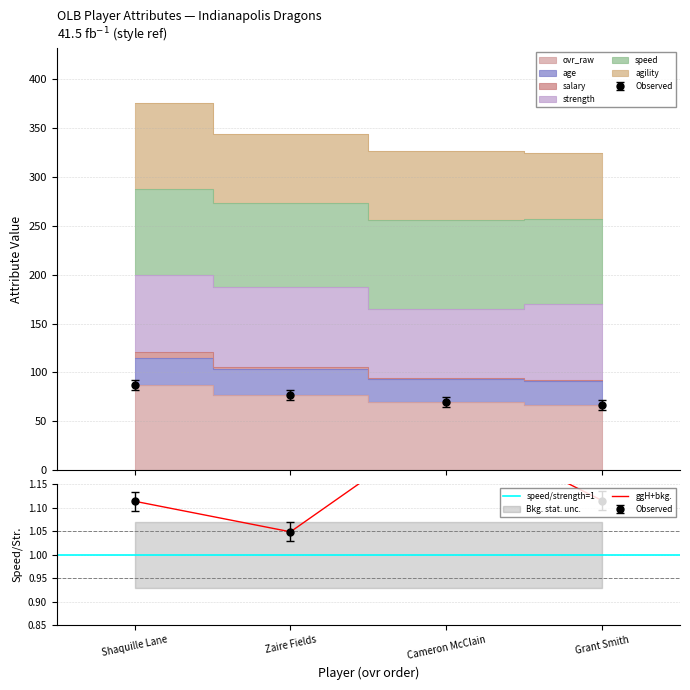

Does the chart display data point markers on the line(s)?

No